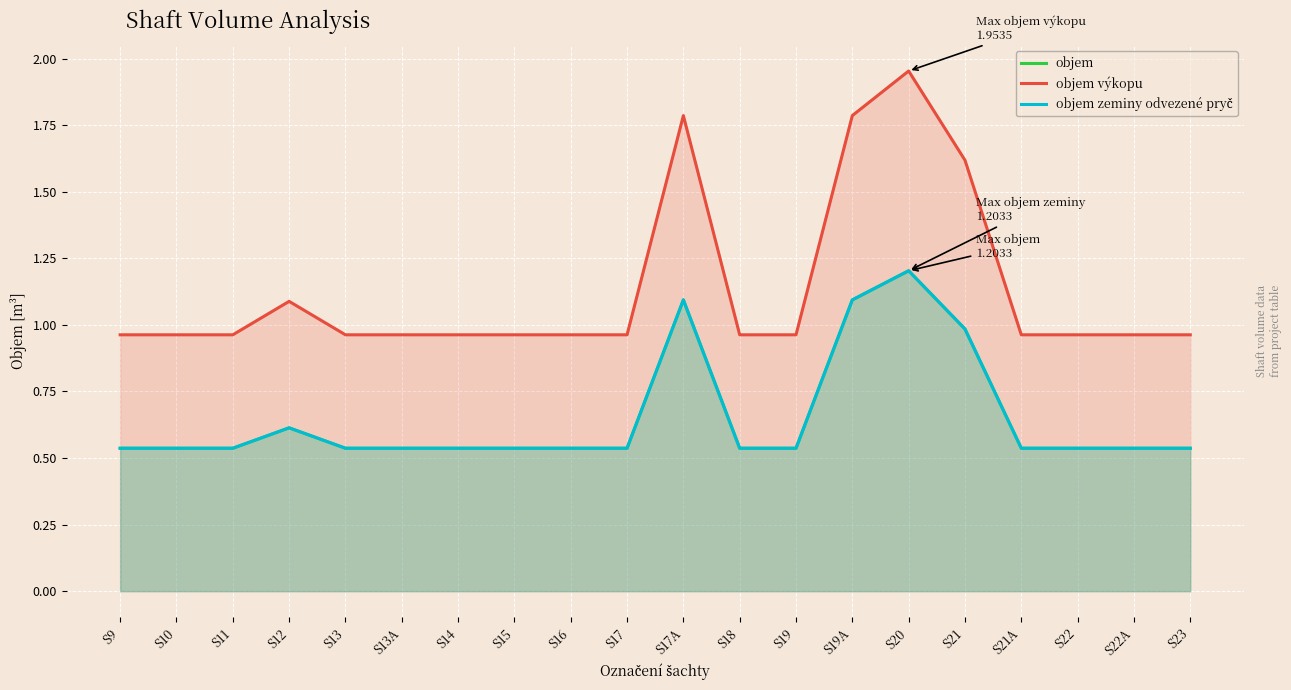

What is the smallest value displayed?

0.5